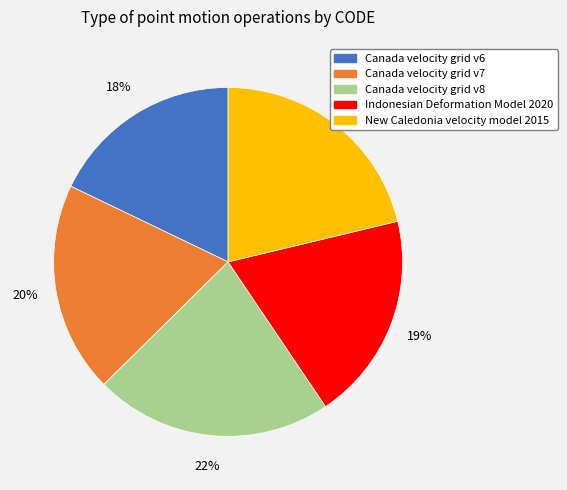

Which category has the smallest portion of the pie?

Canada velocity grid v6